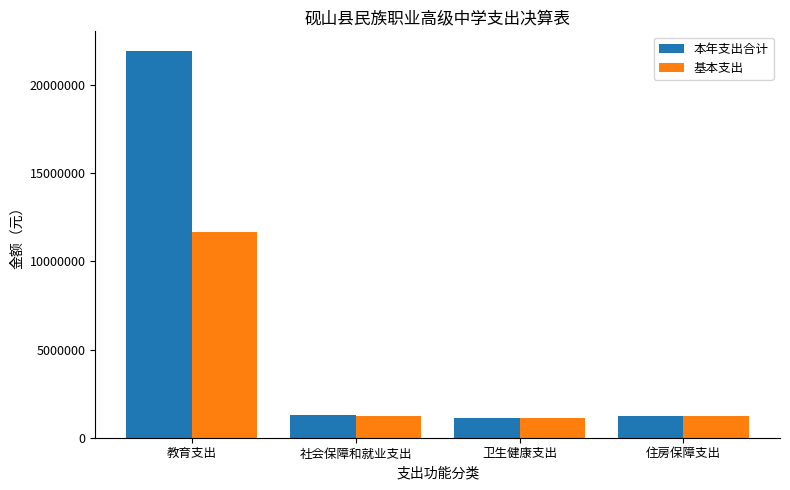

Is it true that 本年支出合计 equals 507831.2 at 住房保障支出?

False